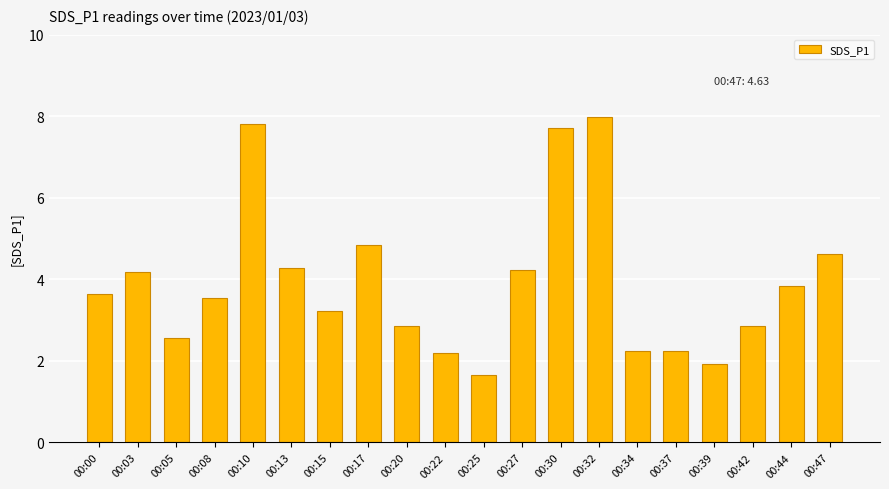

What is the value of the 19th bar from the left?

3.8